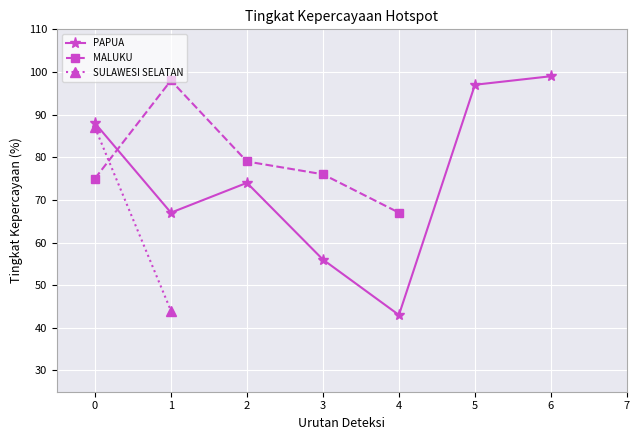

True or false: PAPUA has more than 0 interior local peaks.

True